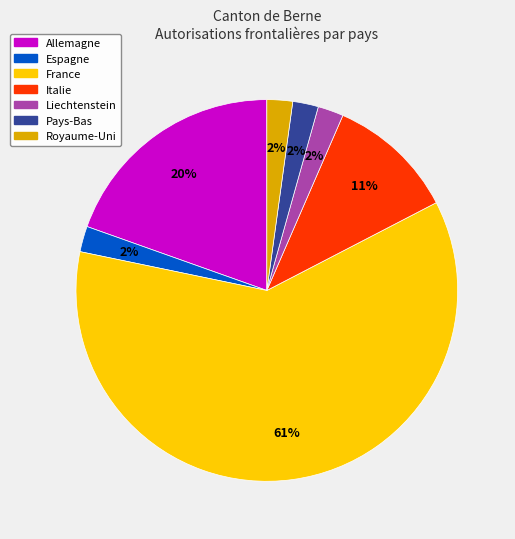

What percentage is the Royaume-Uni slice, to the nearest percent?

2%